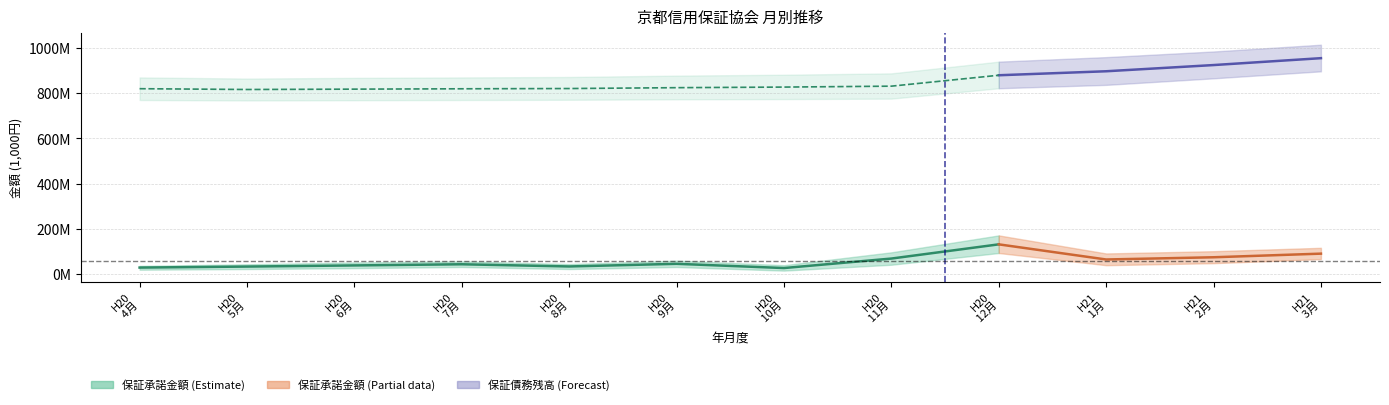

Reading right to left, extract all data points from this chart.

保証承諾 金額: 89192045	73153218	63294914	130371701	67414399	25407013	44120349	32404612	42077368	37004698	31951406	27474404
保証債務残高 金額: 955345040	924819321	897322201	879655732	831297021	827238499	824608548	820797412	819696635	818099737	816539398	820086636